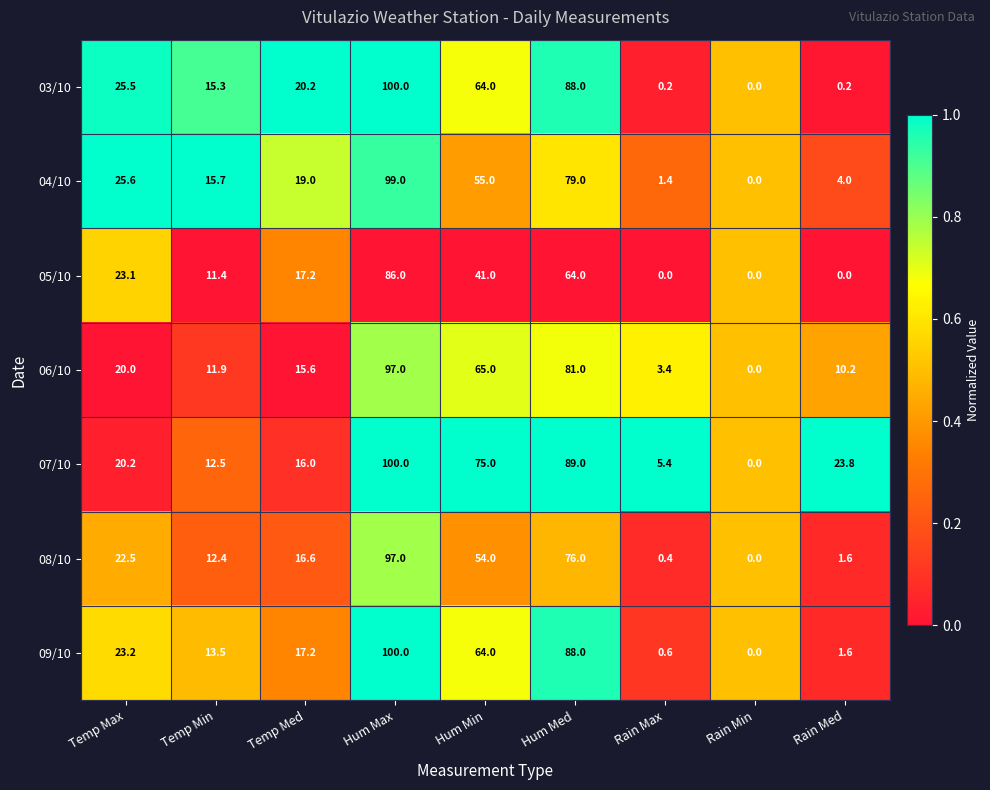

Rank the categories by 06/10 value from lowest to highest.

Rain Min, Rain Max, Rain Med, Temp Min, Temp Med, Temp Max, Hum Min, Hum Med, Hum Max